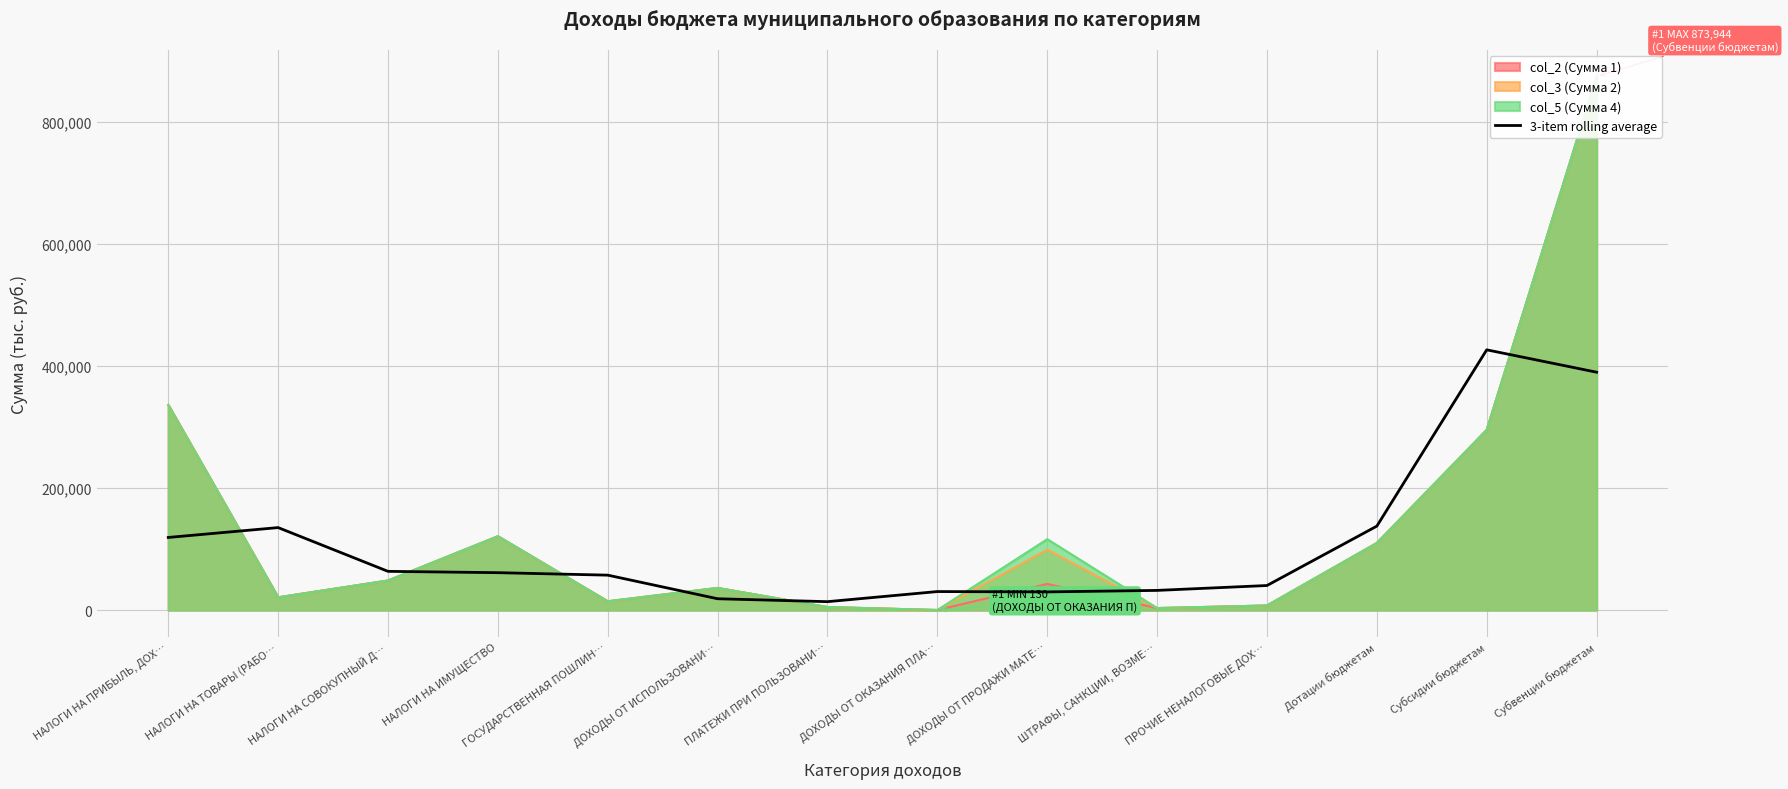

The 3-item rolling average series shows 389731.4 at Субвенции бюджетам. True or false?

True